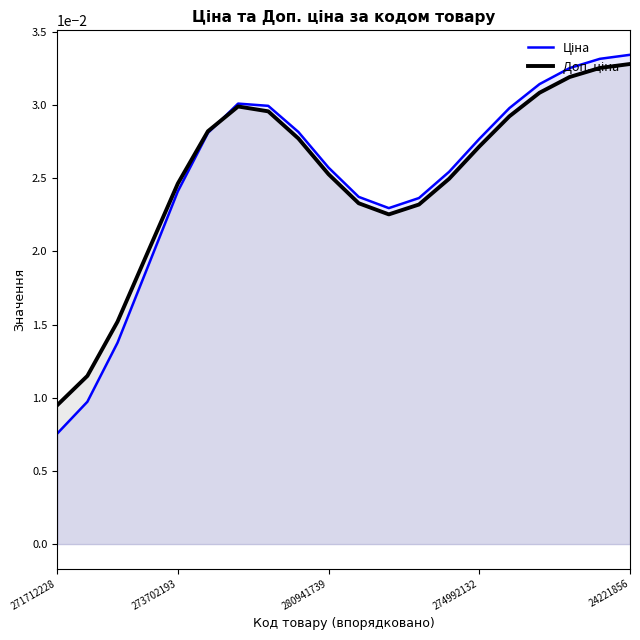

How many series are shown in this chart?

2